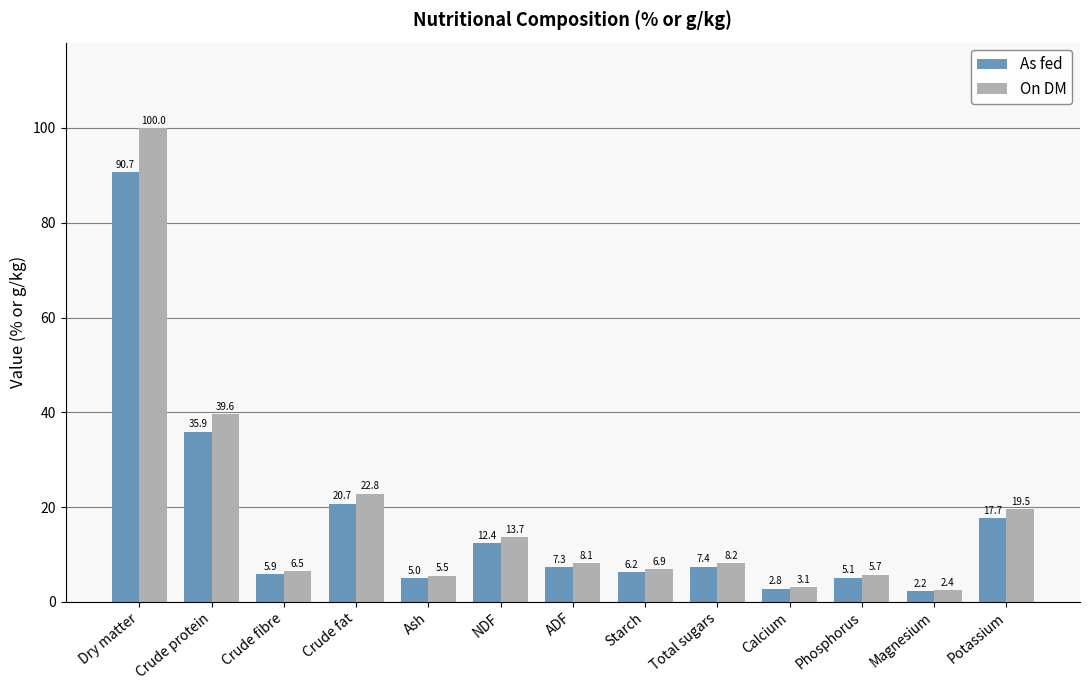

What is the total value across all series at Magnesium?

4.6